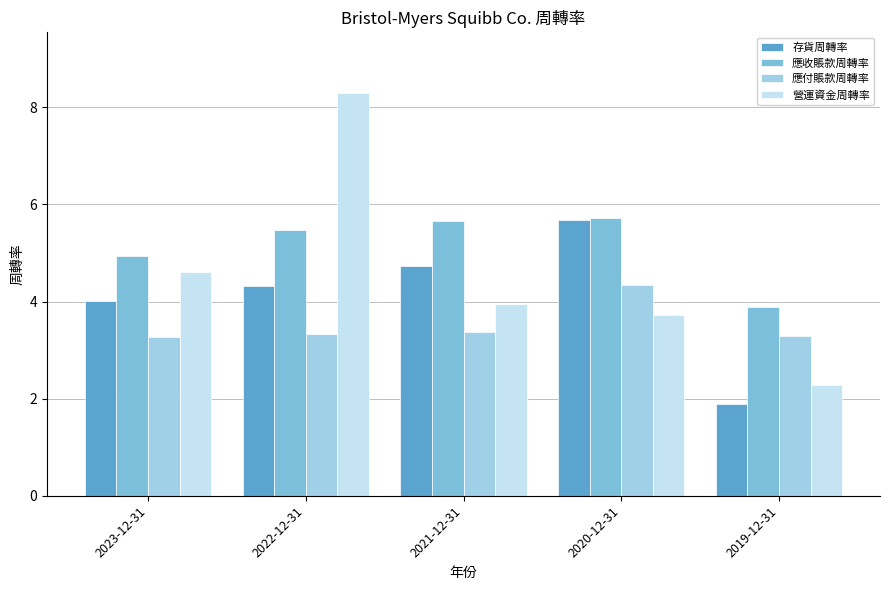

What value does the 存貨周轉率 series have at 2022-12-31?

4.3